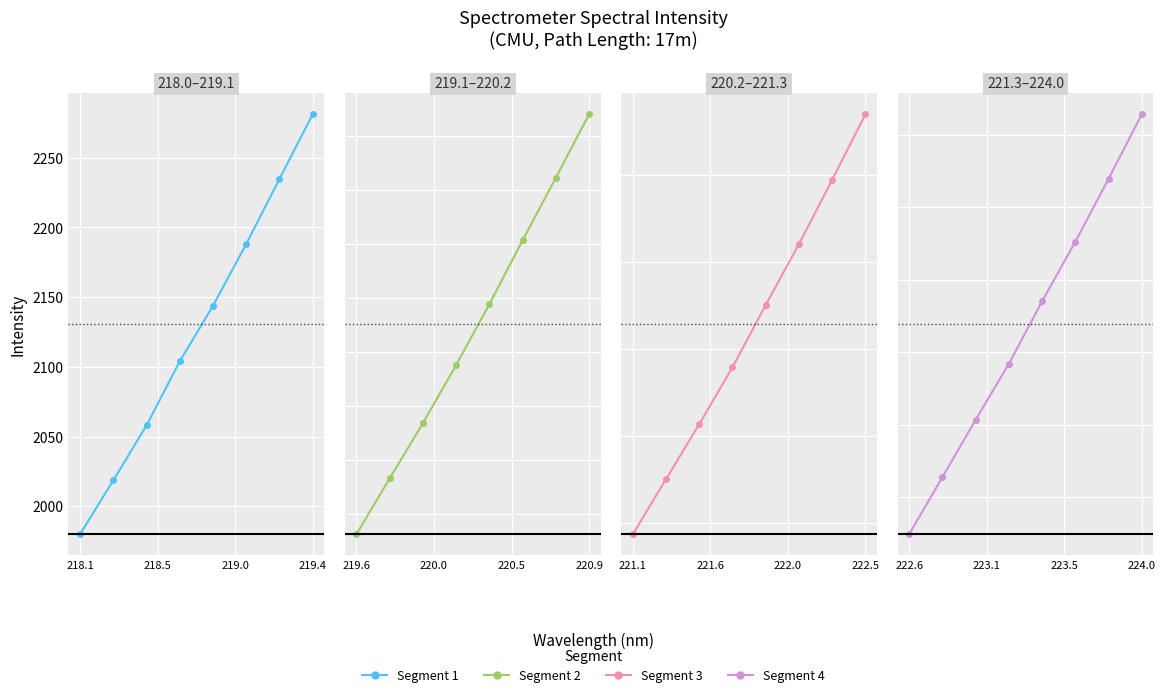

What is the difference between the maximum and minimum values in the Segment 3 series?

482.8